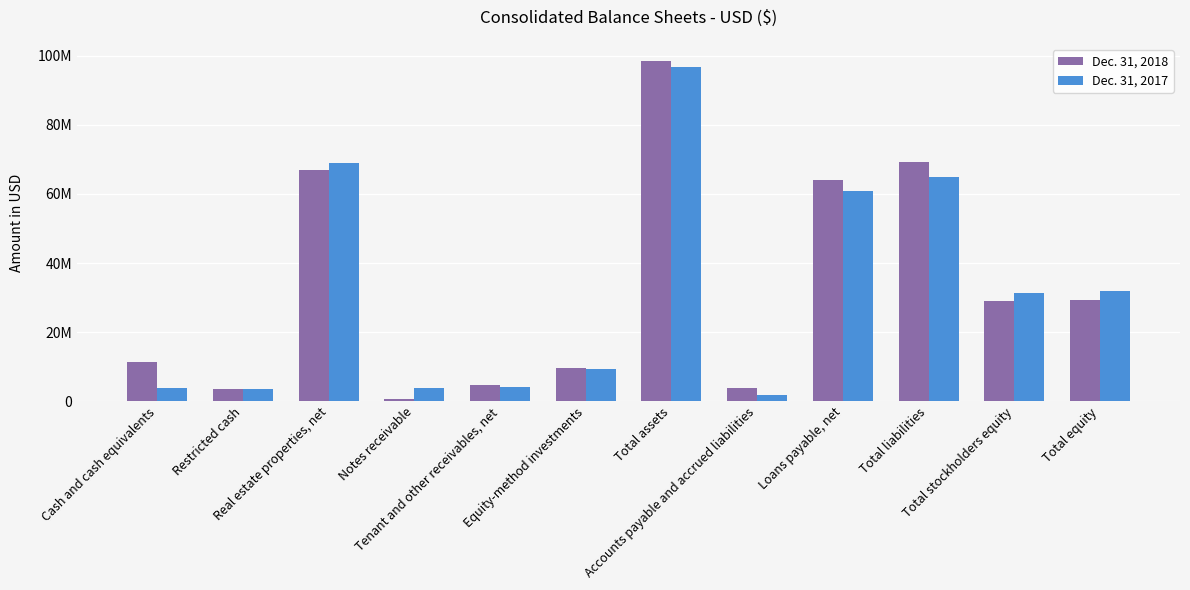

Reading left to right, extract all data points from this chart.

Dec. 31, 2018: 11463000	3493000	67002000	730000	4666000	9719000	98525000	3868000	64050000	69159000	29017000	29366000
Dec. 31, 2017: 3851000	3447000	69063000	3854000	4106000	9241000	96831000	1902000	60831000	64935000	31332000	31896000